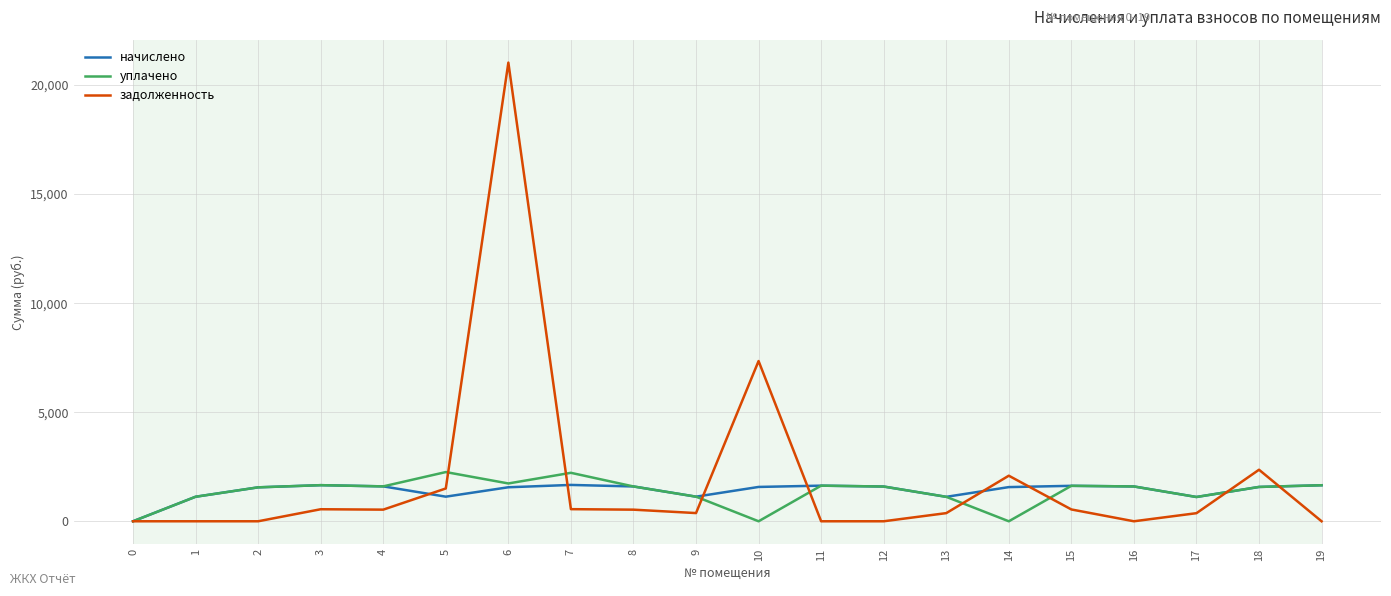

The value of начислено at 6 is 1559.6. True or false?

True